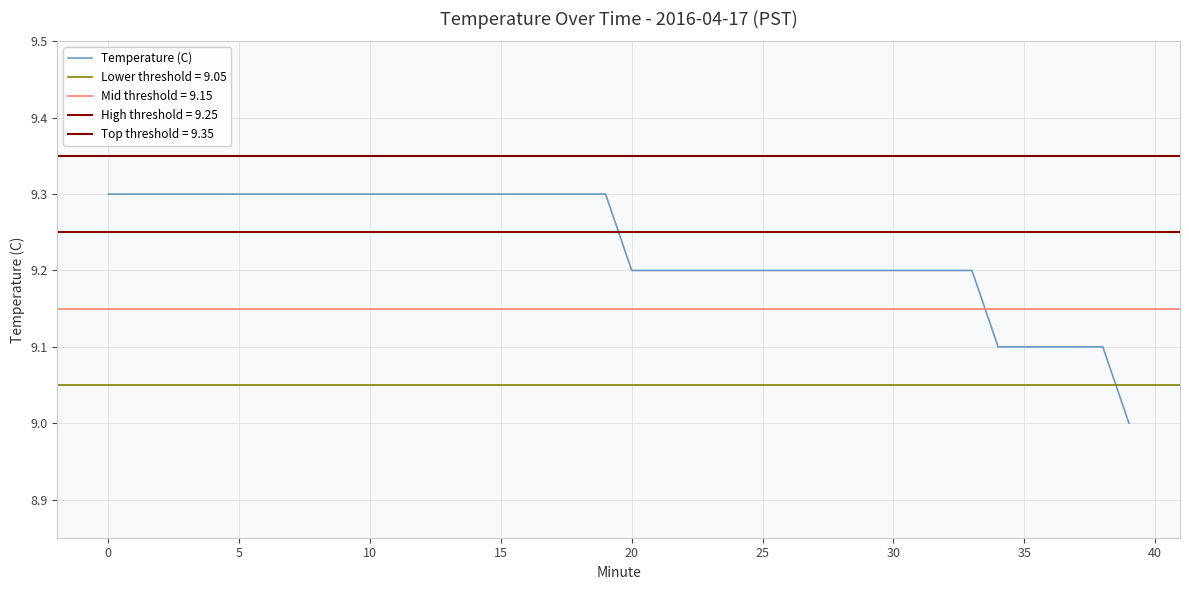

How many data points does each series have?

40